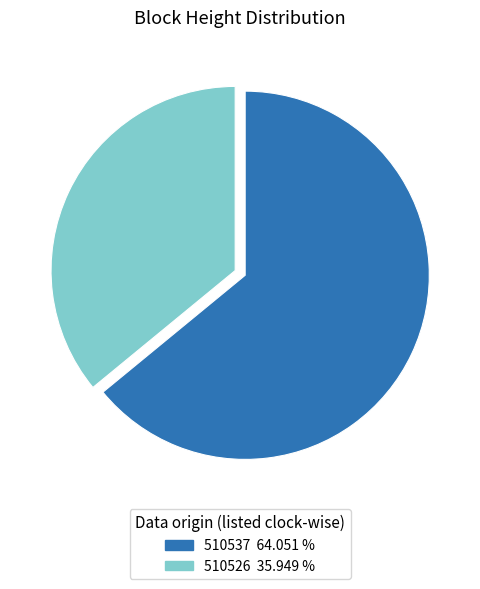

Which category has the smallest portion of the pie?

510526